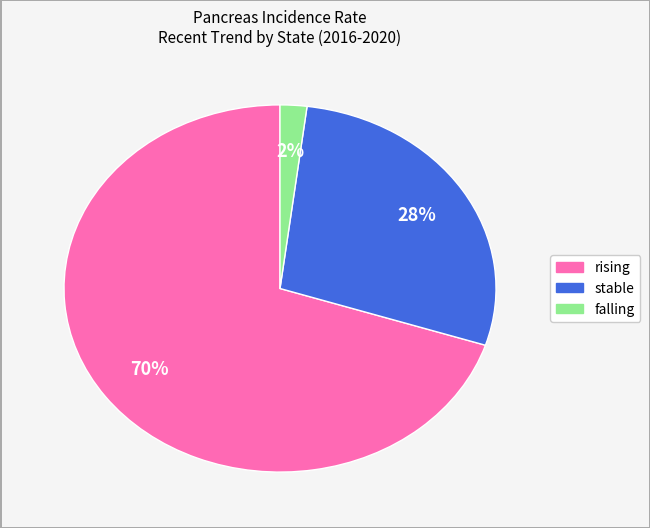

How many segments does this pie chart have?

3